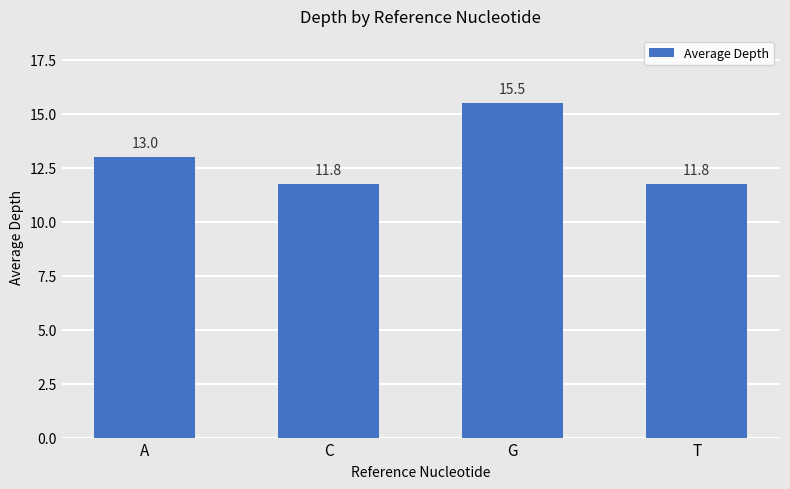

The value at C is 11.8. True or false?

True